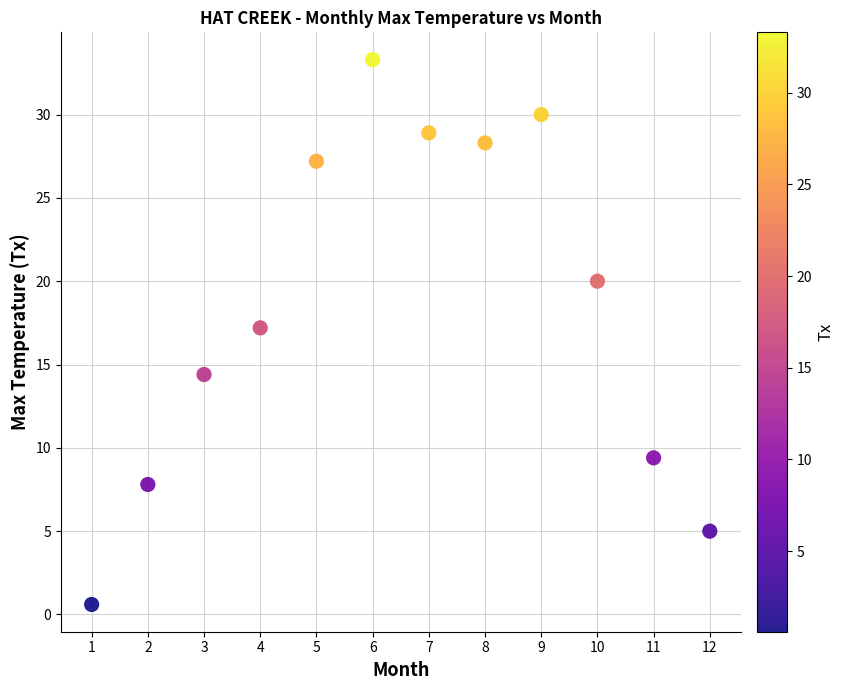

What Y value in the scatter plot is closest to 16?

17.2